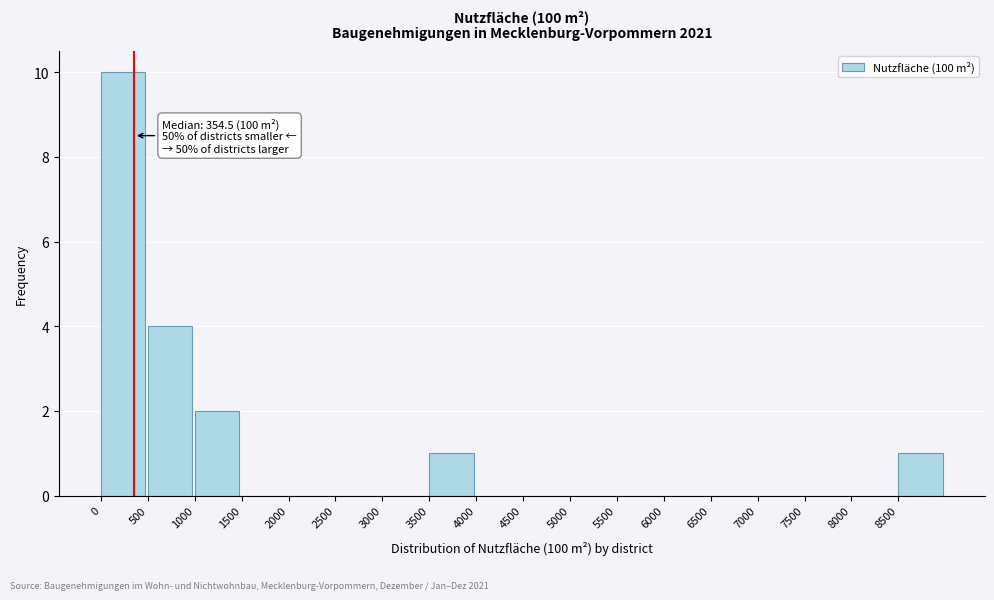

Over which range of the x-axis is the bar tallest?

0 to 500